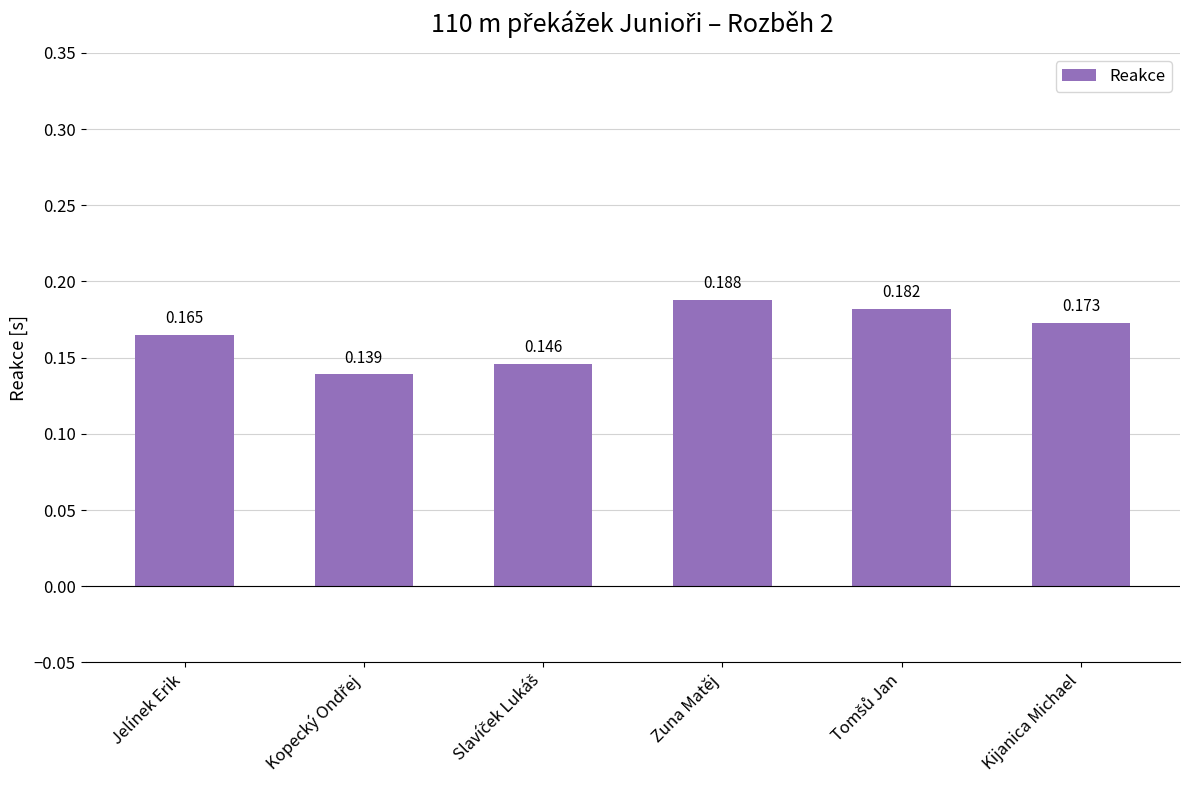

What is the label of the 6th bar from the left?

Kijanica Michael